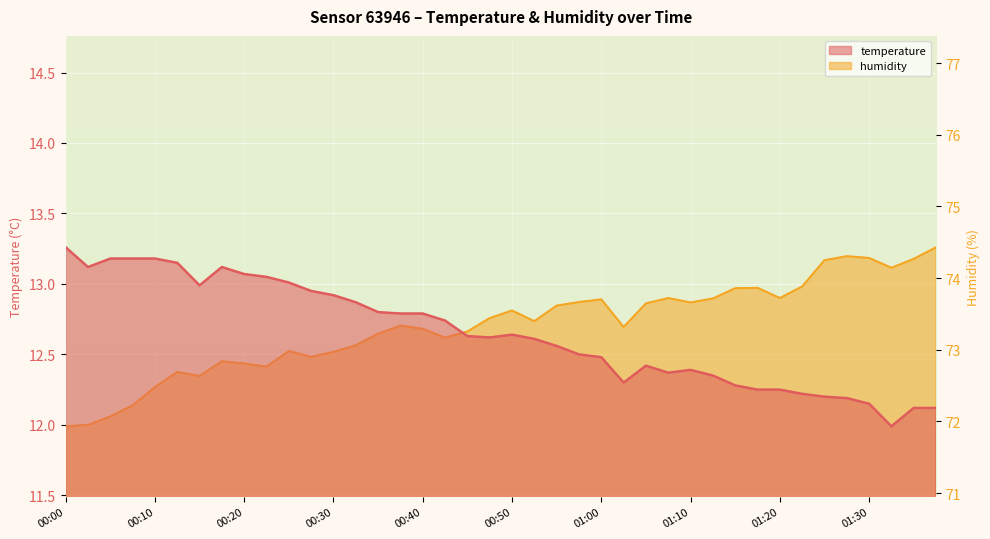

Which label corresponds to the largest value in the chart?

00:00